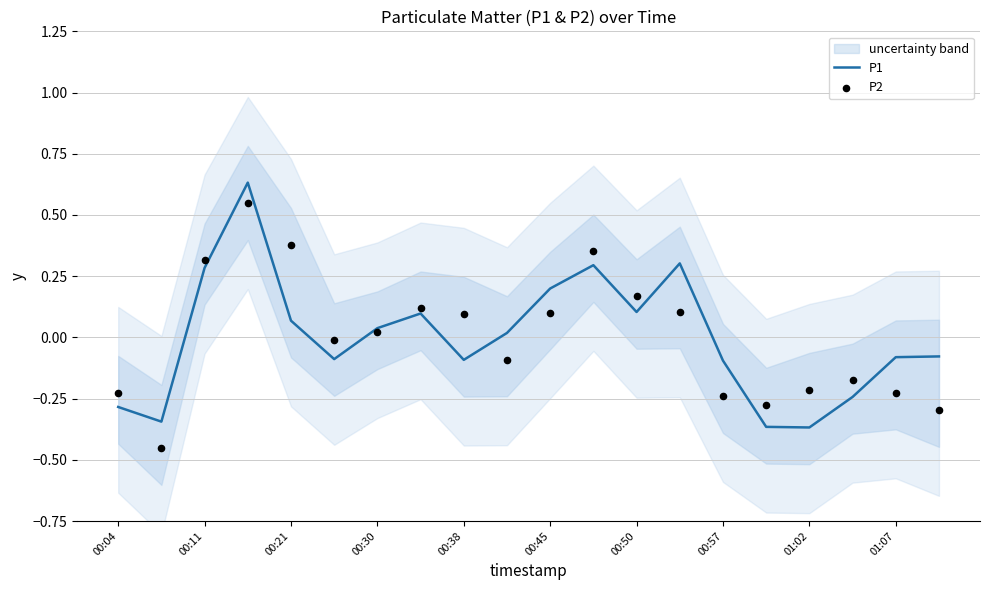

Which series contains the lowest Y value?

P2